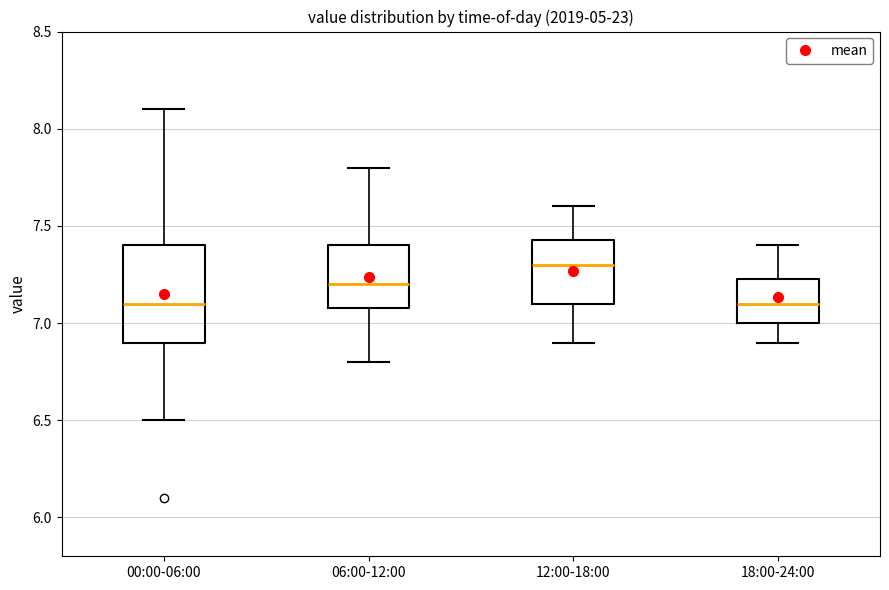

Comparing the boxes themselves (not the whiskers), which one is the tallest?

00:00-06:00